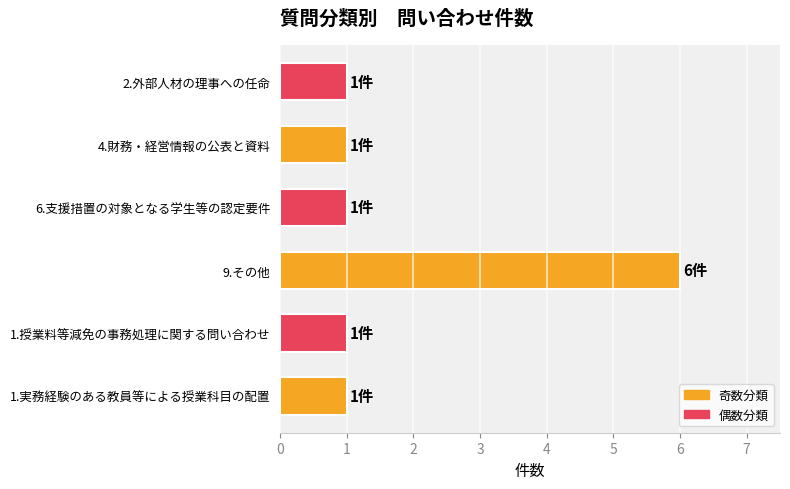

Count the values in the range 1 to 2.

5